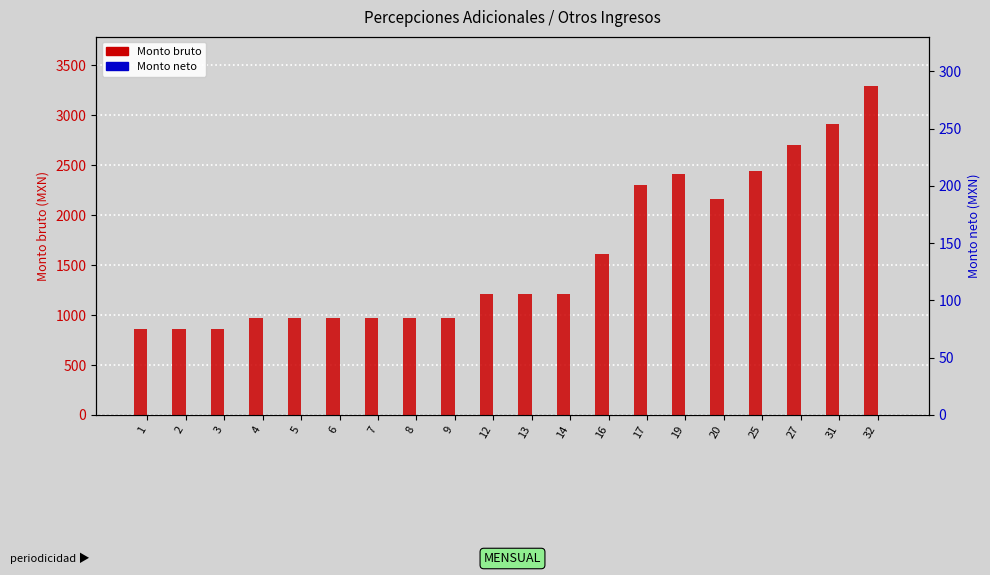

Is the value of Monto bruto at 2 greater than the value of Monto neto at 14?

Yes